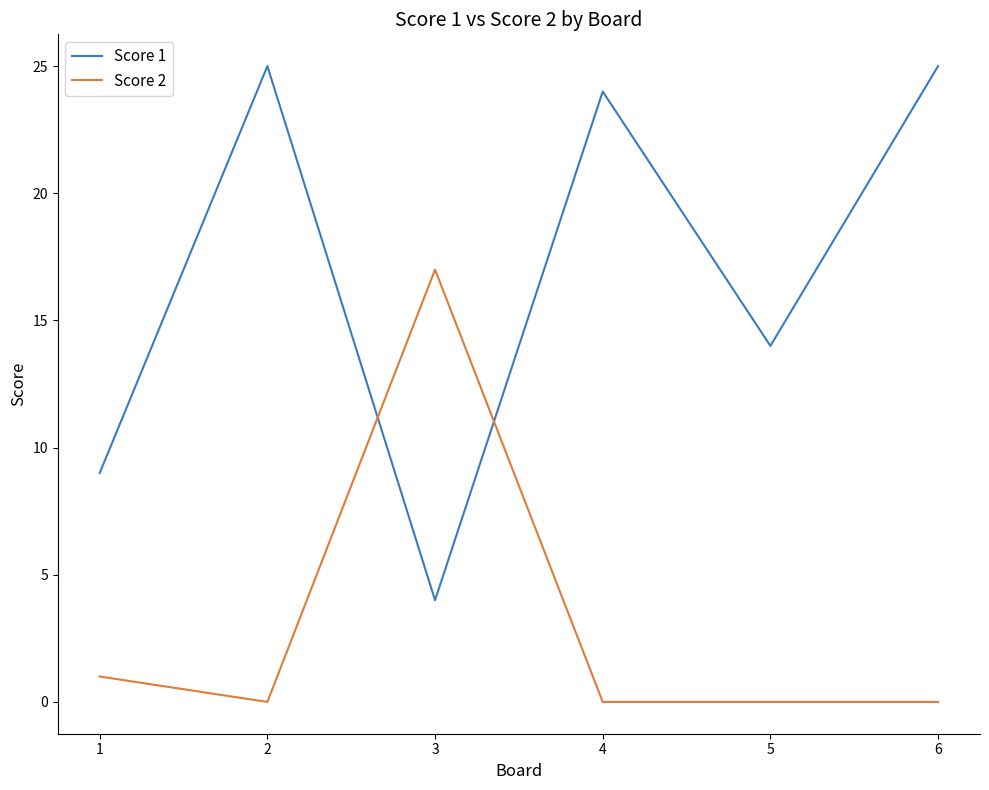

List the series in order of their overall mean, lowest first.

Score 2, Score 1